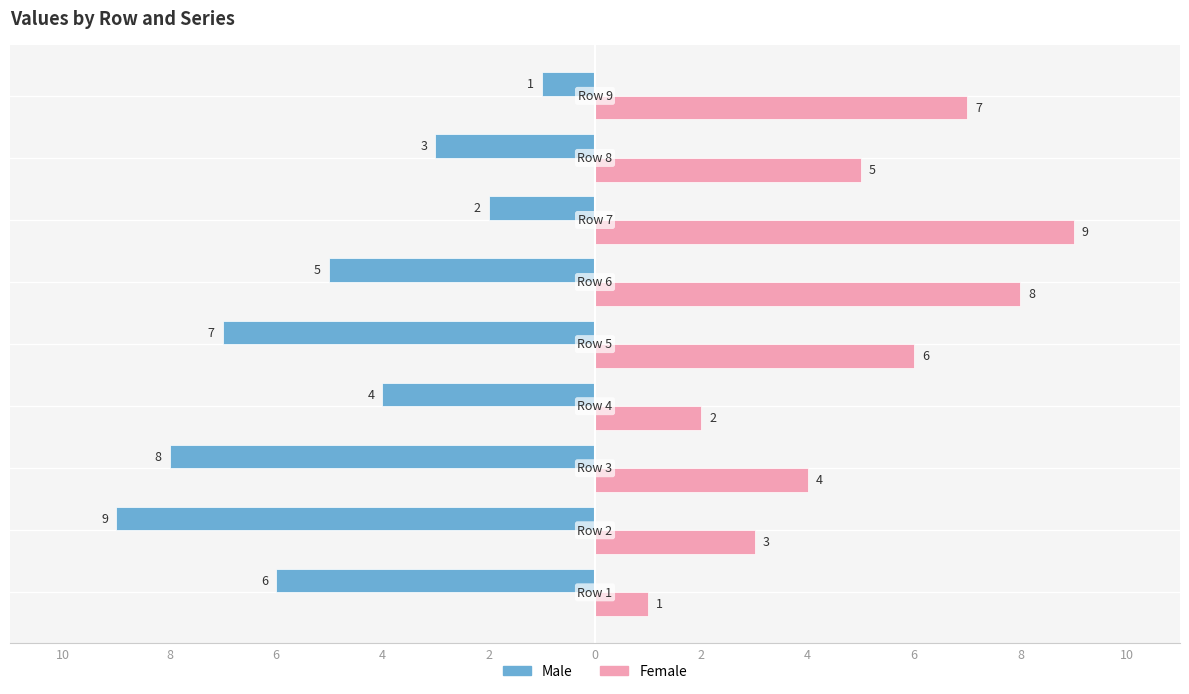

What is the difference between the highest and lowest values at Row 3?

4